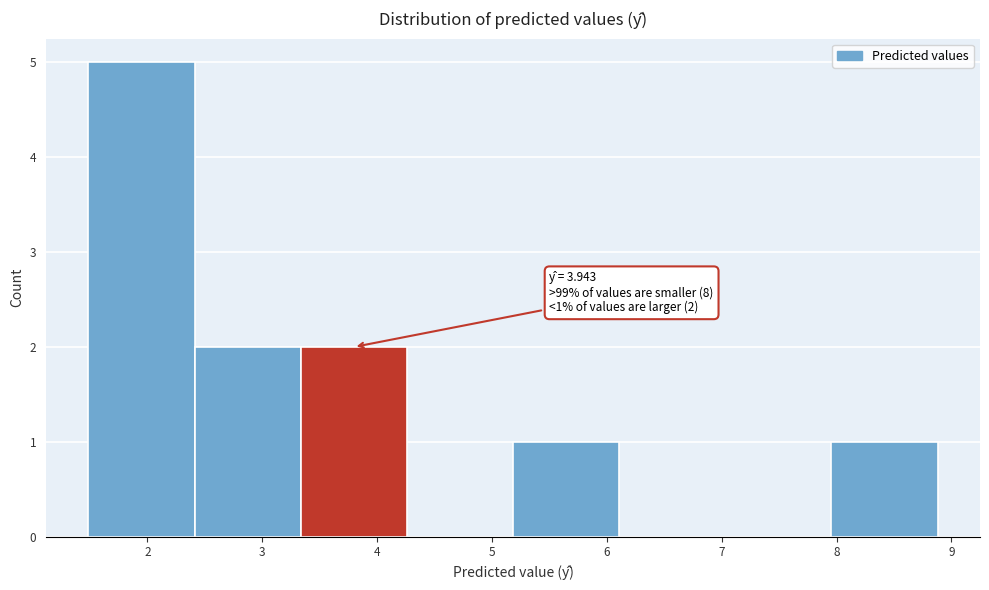

Which range on the x-axis has the tallest bar?

1.5 to 2.4